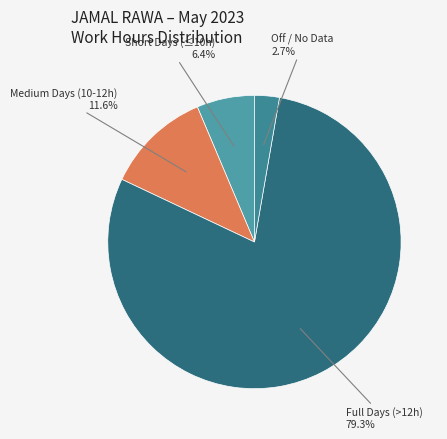

Does any single category account for the majority?

Yes